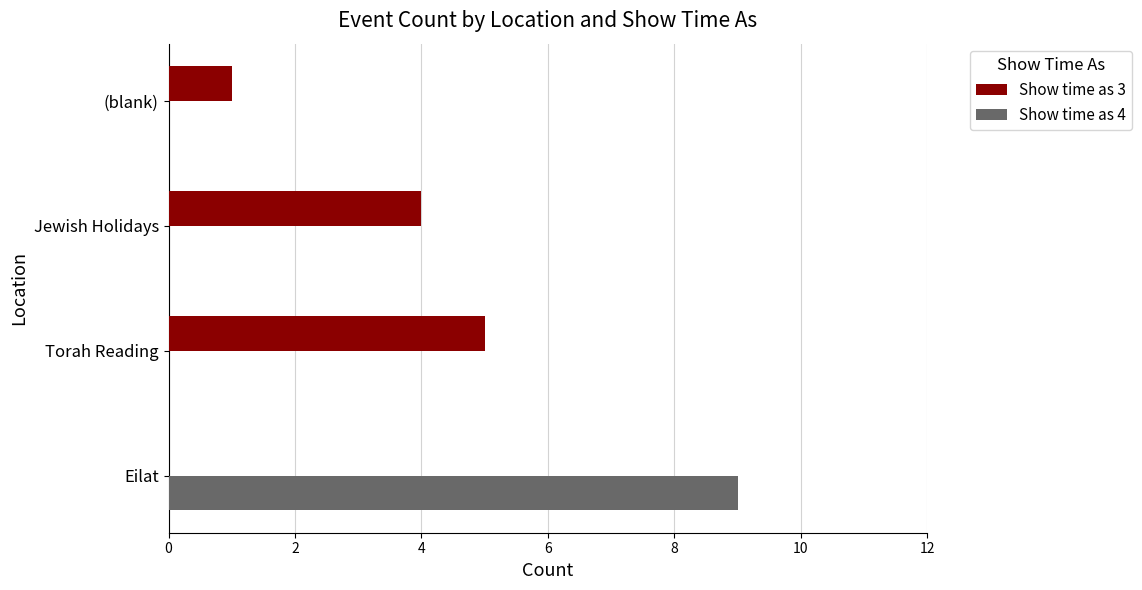

What are all the series names shown in the legend?

Show time as 3, Show time as 4